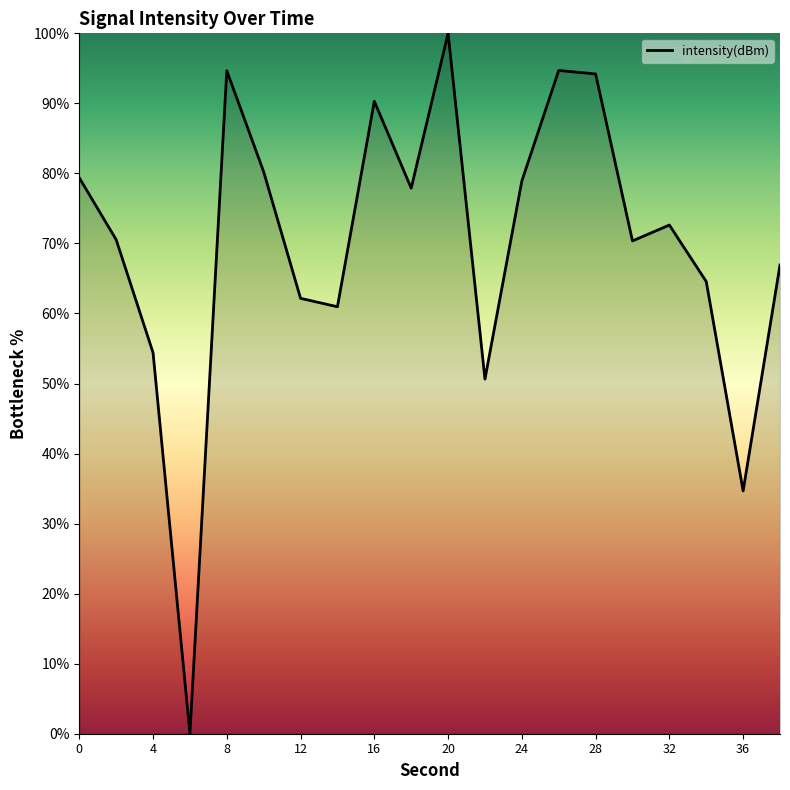

What is the maximum value shown in the chart?

100.0